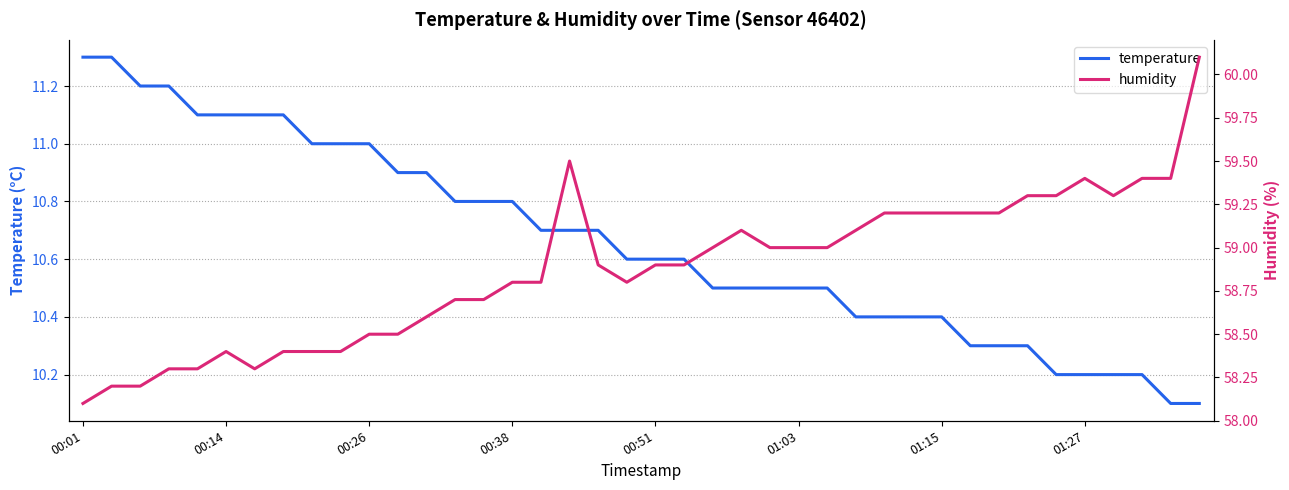

What is the value of the humidity point at the 1st from the left?

58.1